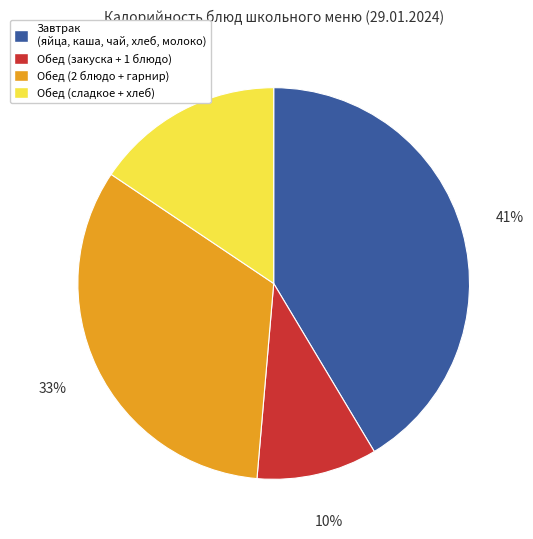

To the nearest percent, what is the difference between the largest and smallest slice percentages?

31%